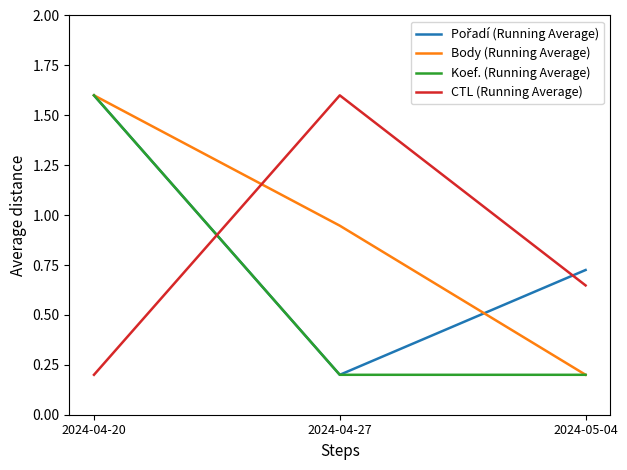

The value of CTL (Running Average) at 2024-04-27 is 1.6. True or false?

True